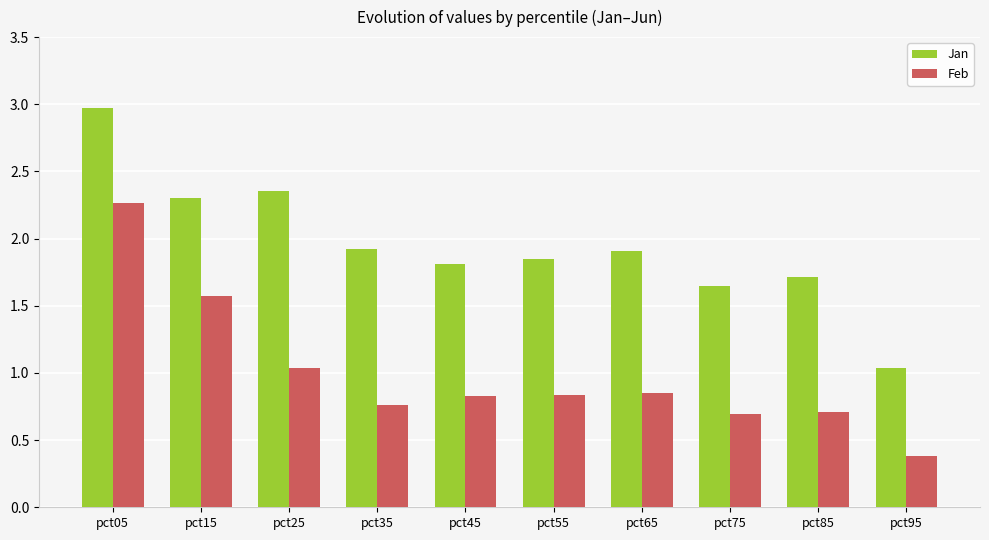

What is the smallest value displayed?

0.4